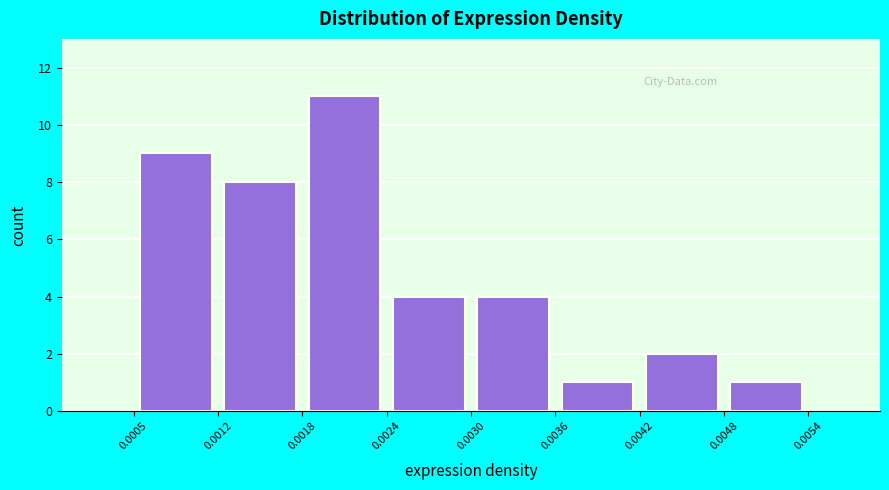

Which range on the x-axis has the tallest bar?

0.0018 to 0.0024